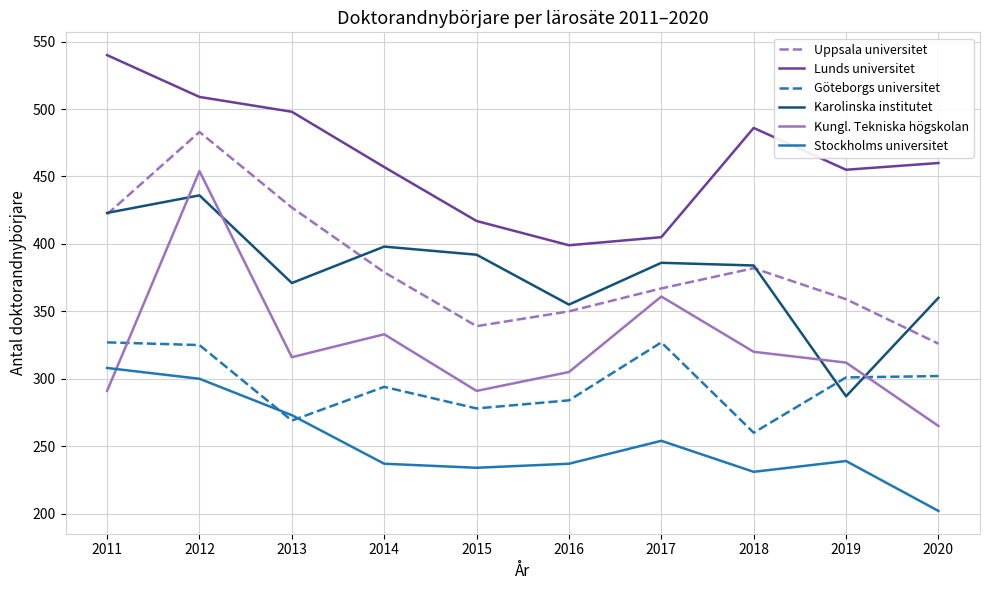

Is the value of Stockholms universitet at 2012 greater than the value of Lunds universitet at 2011?

No